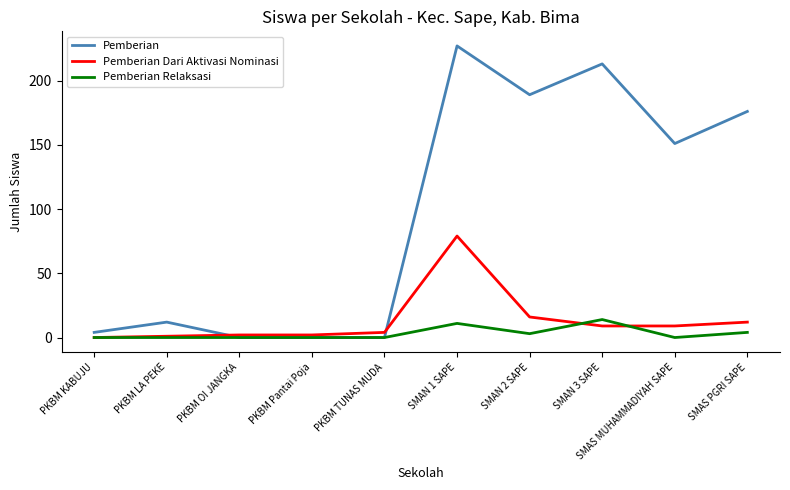

Rank the series by their maximum value, from lowest to highest.

Pemberian Relaksasi, Pemberian Dari Aktivasi Nominasi, Pemberian